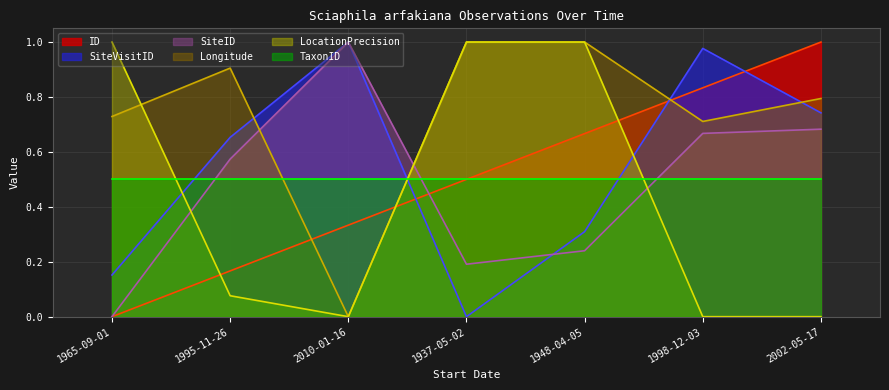

Which series changed the most between 1995-11-26 and 1937-05-02?

LocationPrecision